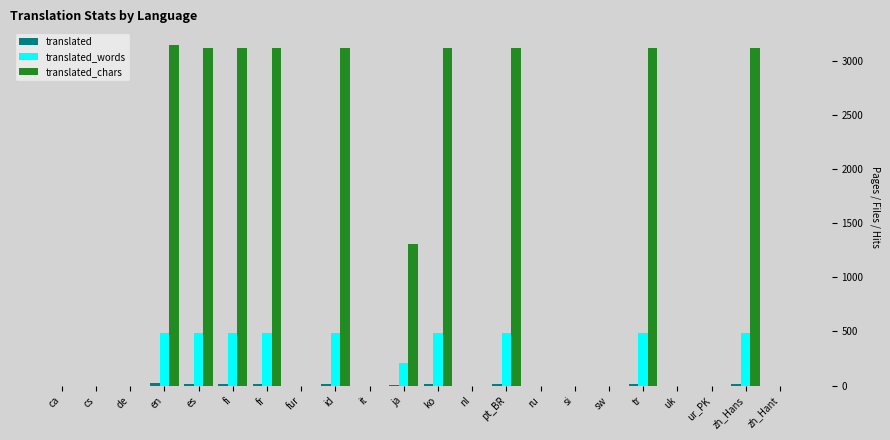

How many groups of bars are there?

22